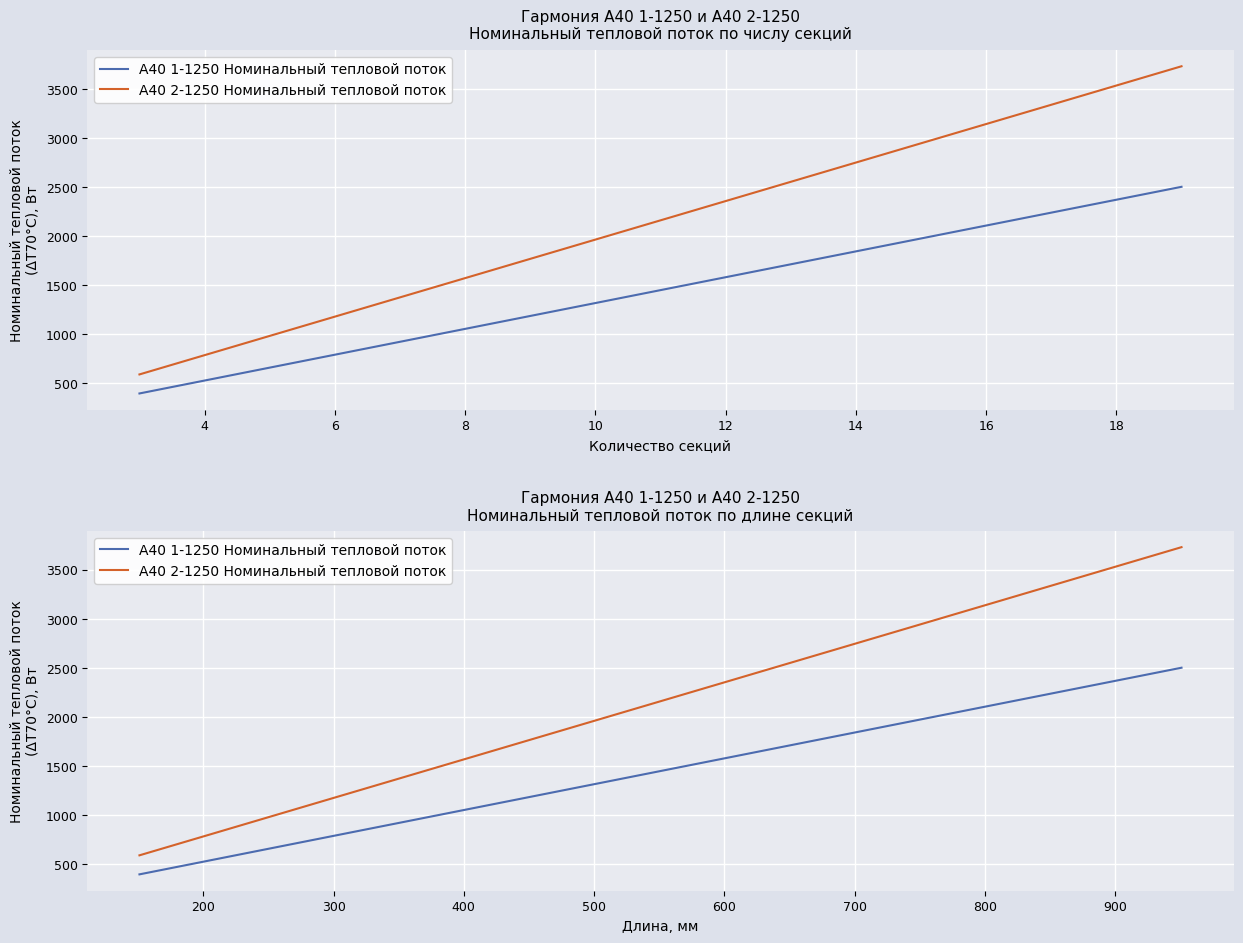

List the series in order of their peak value, highest first.

А40 2-1250 Номинальный тепловой поток, А40 1-1250 Номинальный тепловой поток